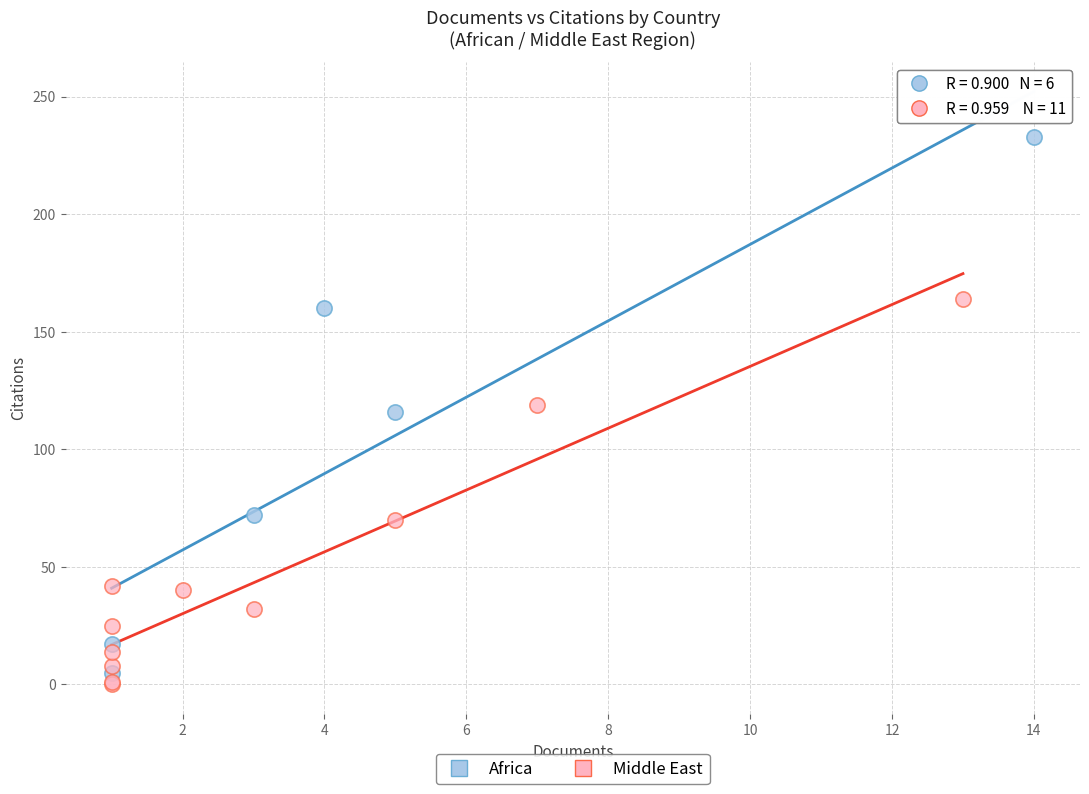

Which series has the widest spread of Y values?

Africa